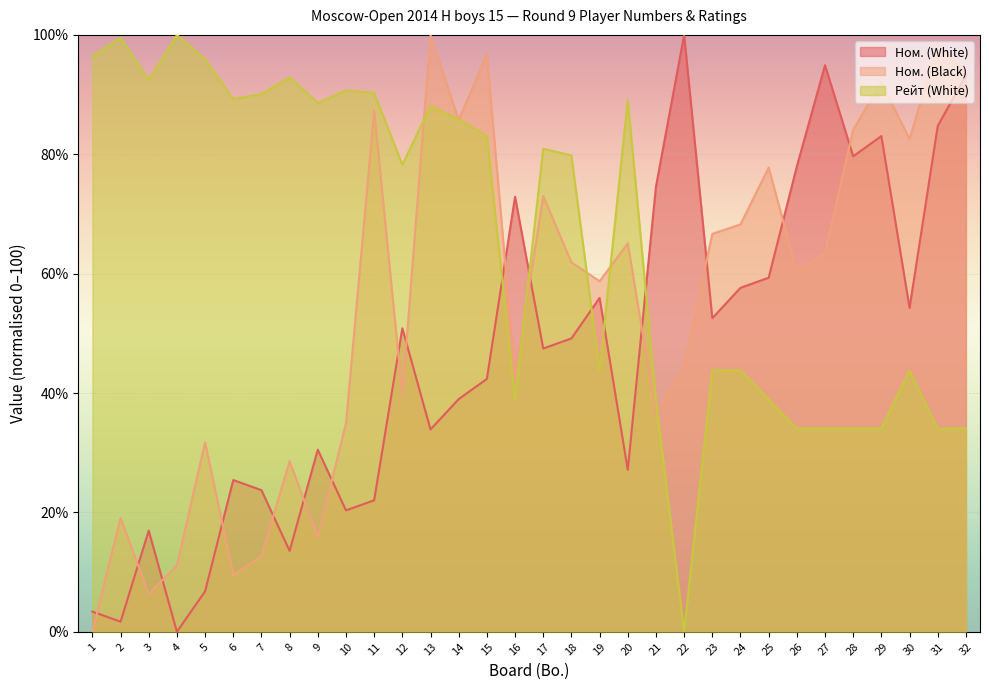

What is the spread (max minus min) of values at 9?

72.7